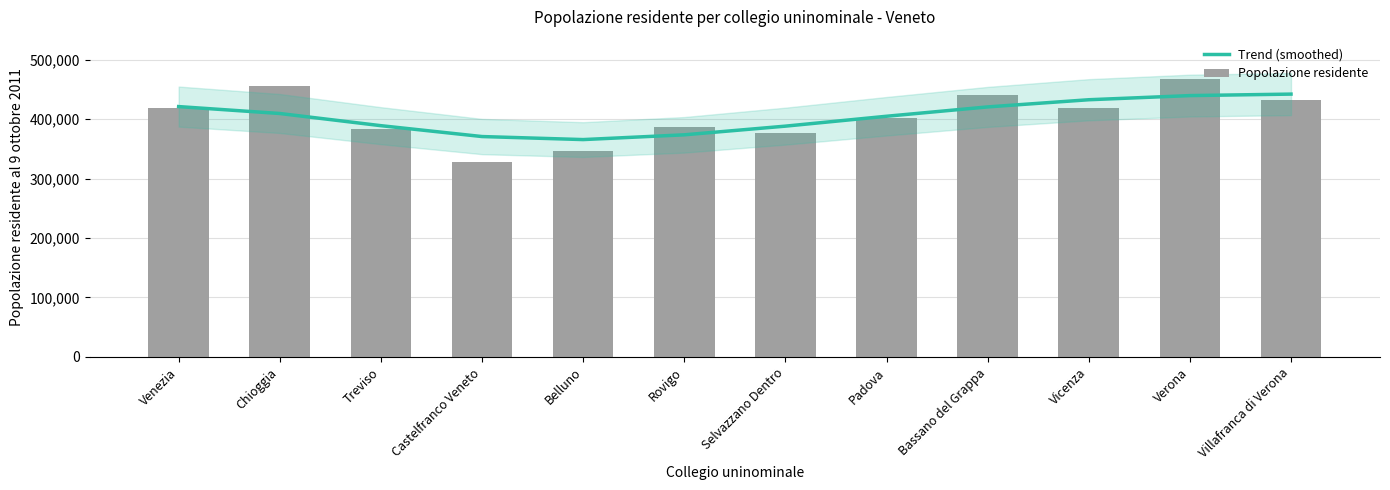

Reading left to right, list all the values displayed in this chart.

Trend (smoothed): Venezia=420973	Chioggia=409349	Treviso=388879	Castelfranco Veneto=370597	Belluno=365496	Rovigo=373493	Selvazzano Dentro=388085	Padova=404712	Bassano del Grappa=420418	Vicenza=432482	Verona=439454	Villafranca di Verona=441959
Popolazione residente: Venezia=418390	Chioggia=456180	Treviso=383985	Castelfranco Veneto=328272	Belluno=345620	Rovigo=385988	Selvazzano Dentro=376178	Padova=401544	Bassano del Grappa=440668	Vicenza=418537	Verona=467972	Villafranca di Verona=432570